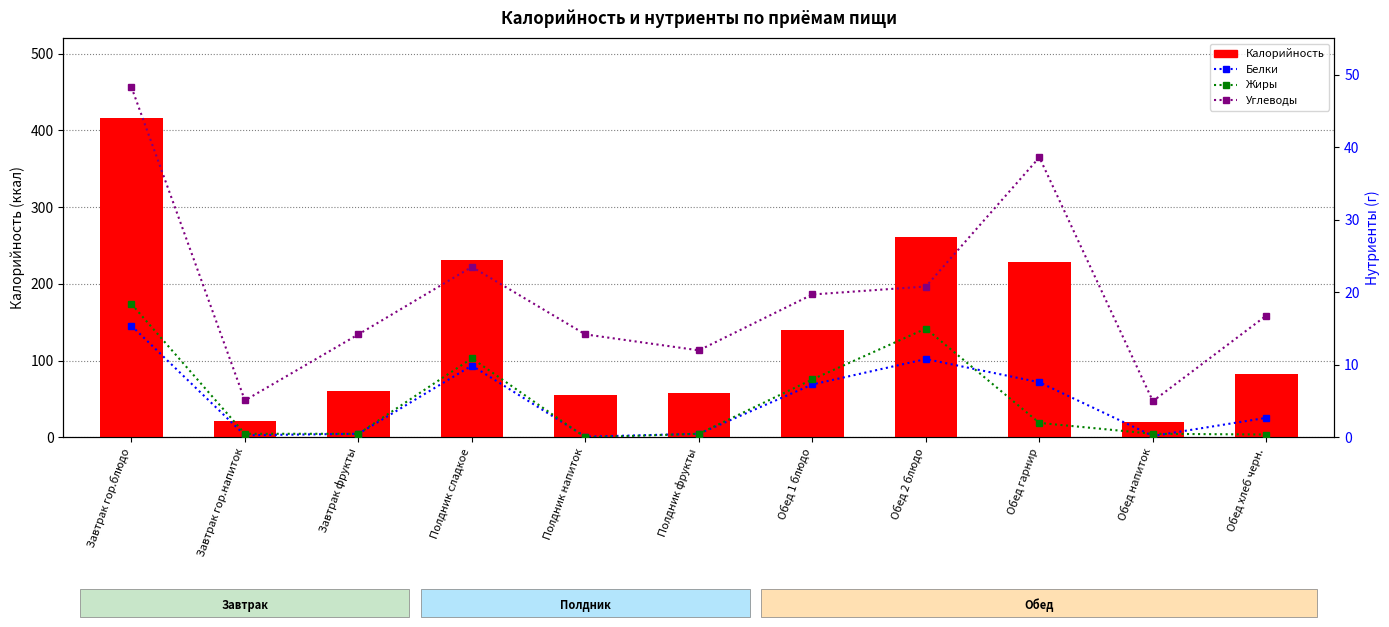

What is the average value of the Углеводы series?

19.8